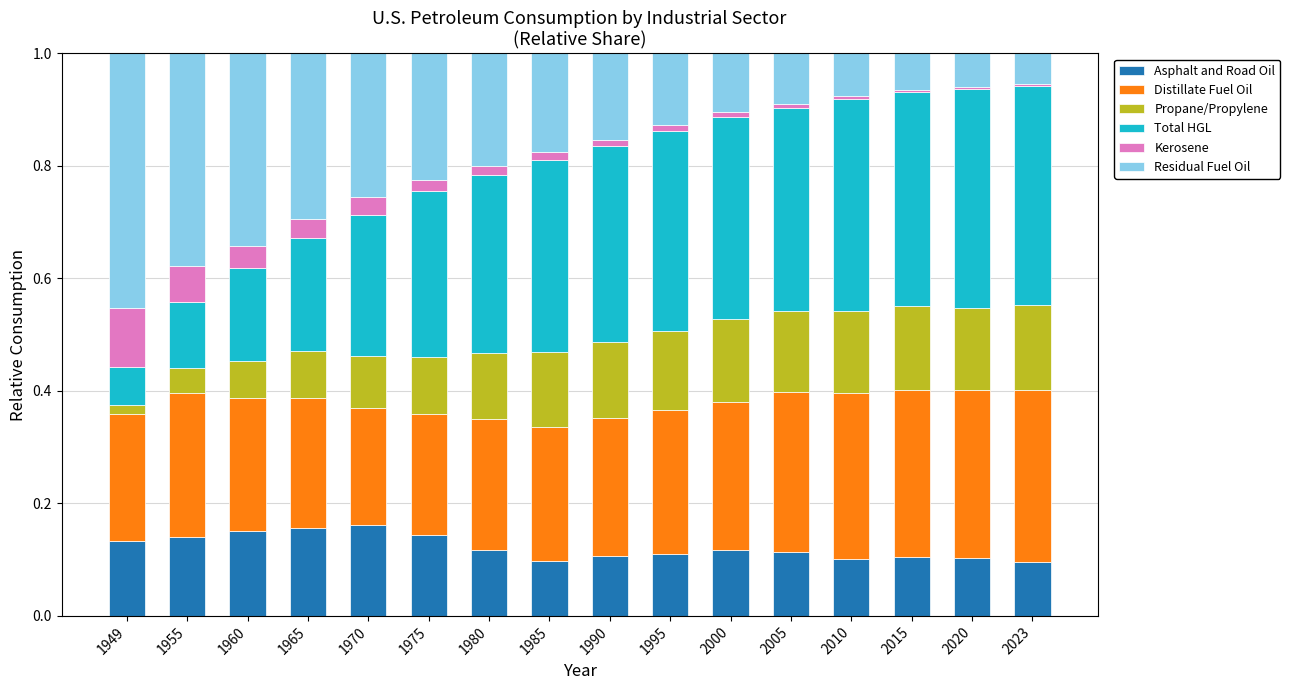

At 1955, list the series in order from largest to smallest.

Residual Fuel Oil, Distillate Fuel Oil, Asphalt and Road Oil, Total HGL, Kerosene, Propane/Propylene